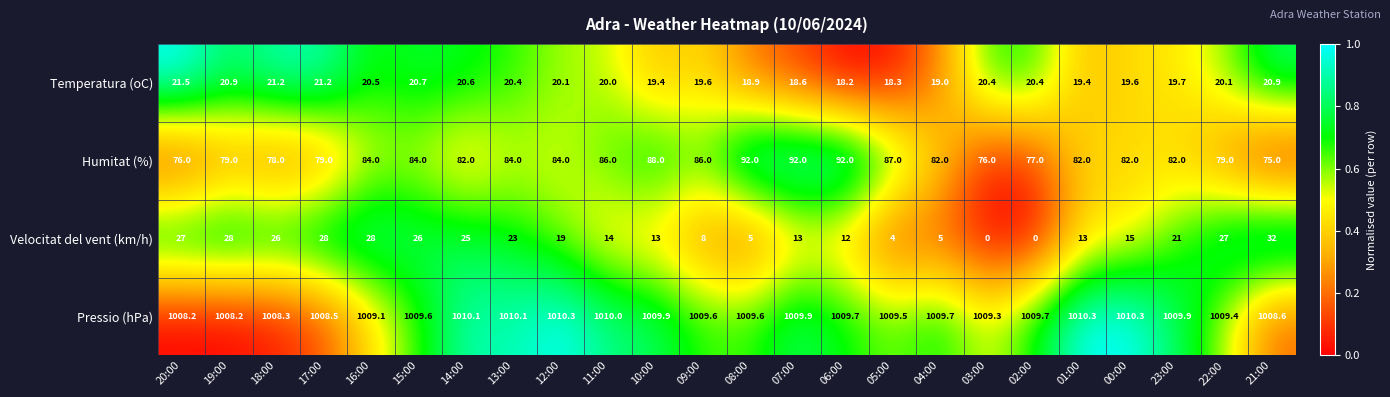

At which category is the sum across all series the highest?

16:00